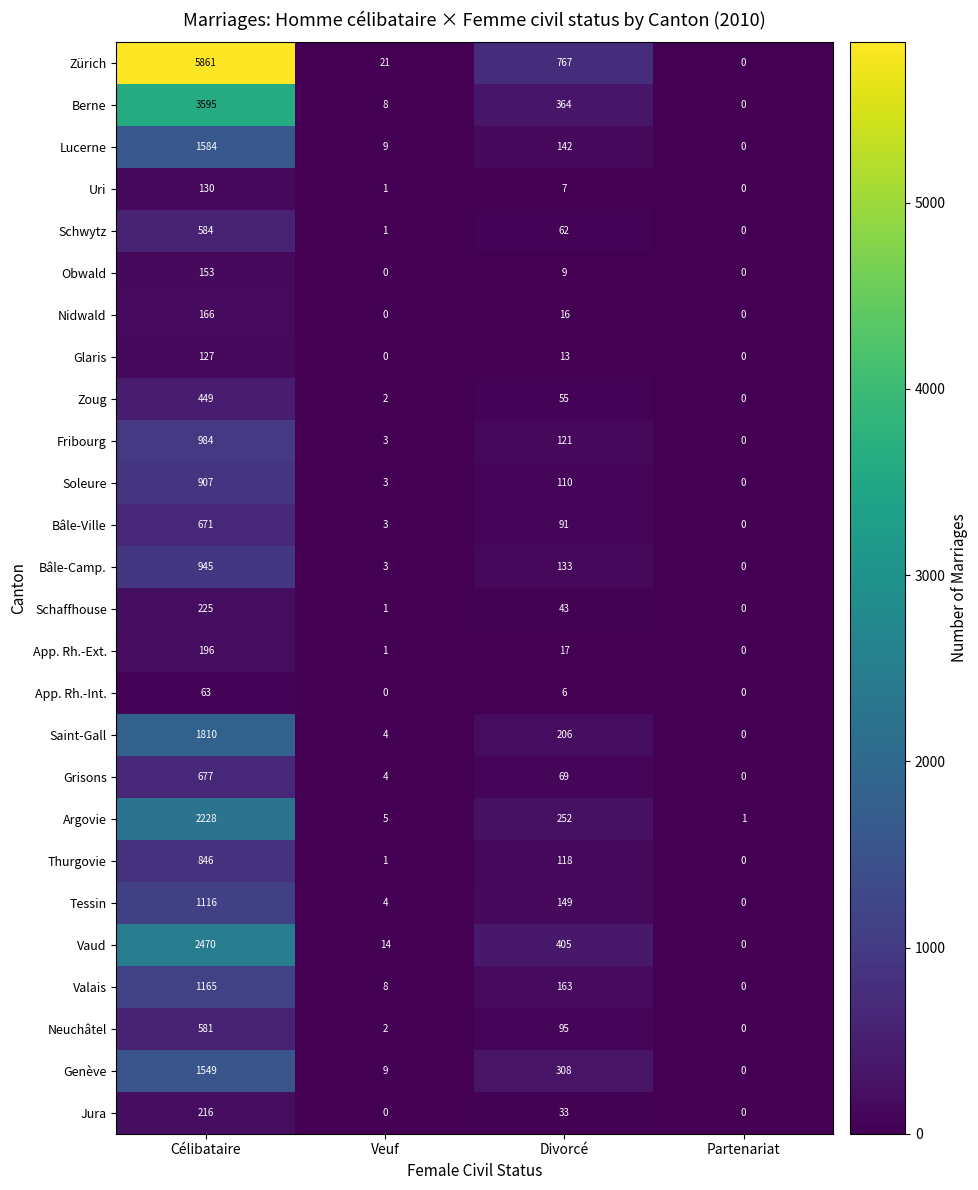

List the series in order of their peak value, lowest first.

App. Rh.-Int., Glaris, Uri, Obwald, Nidwald, App. Rh.-Ext., Jura, Schaffhouse, Zoug, Neuchâtel, Schwytz, Bâle-Ville, Grisons, Thurgovie, Soleure, Bâle-Camp., Fribourg, Tessin, Valais, Genève, Lucerne, Saint-Gall, Argovie, Vaud, Berne, Zürich